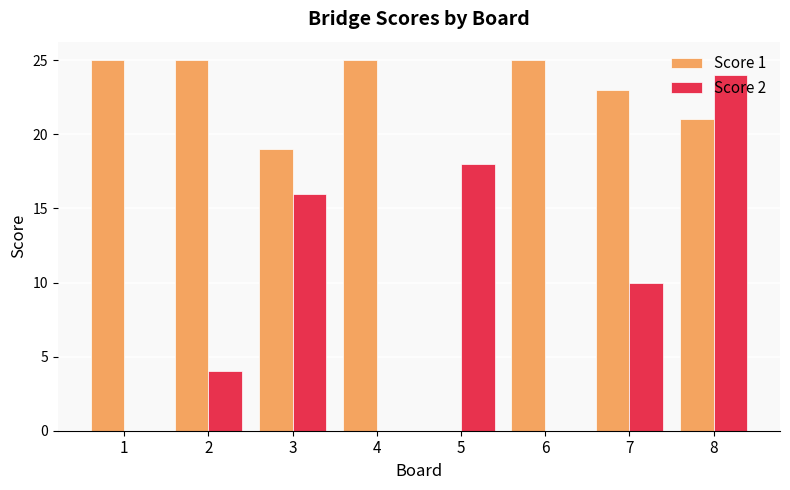

Reading left to right, what are all the values shown in this chart?

Score 1: 1=25	2=25	3=19	4=25	5=0	6=25	7=23	8=21
Score 2: 1=0	2=4	3=16	4=0	5=18	6=0	7=10	8=24